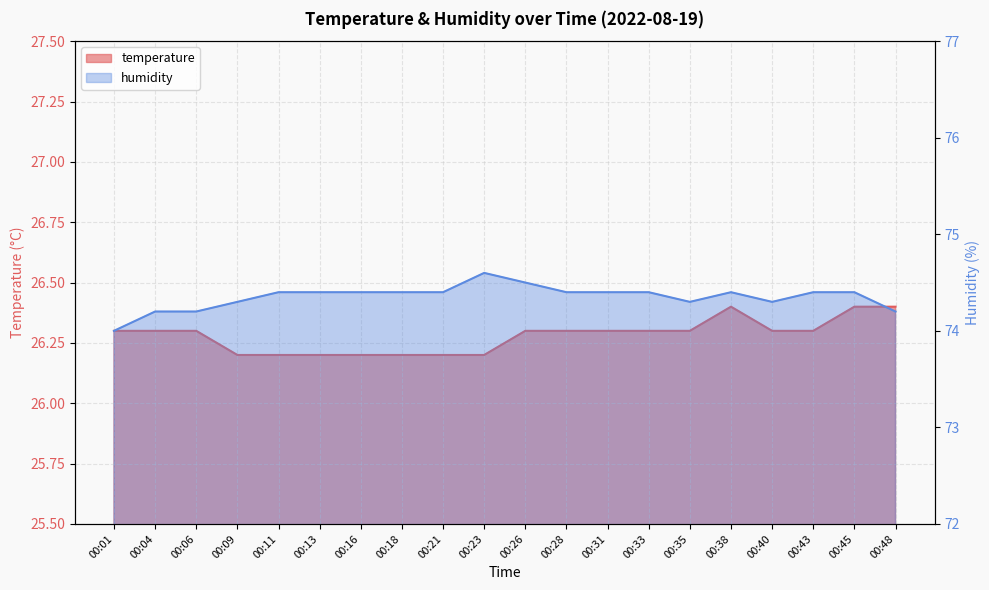

Rank the series by their average value, from lowest to highest.

temperature, humidity